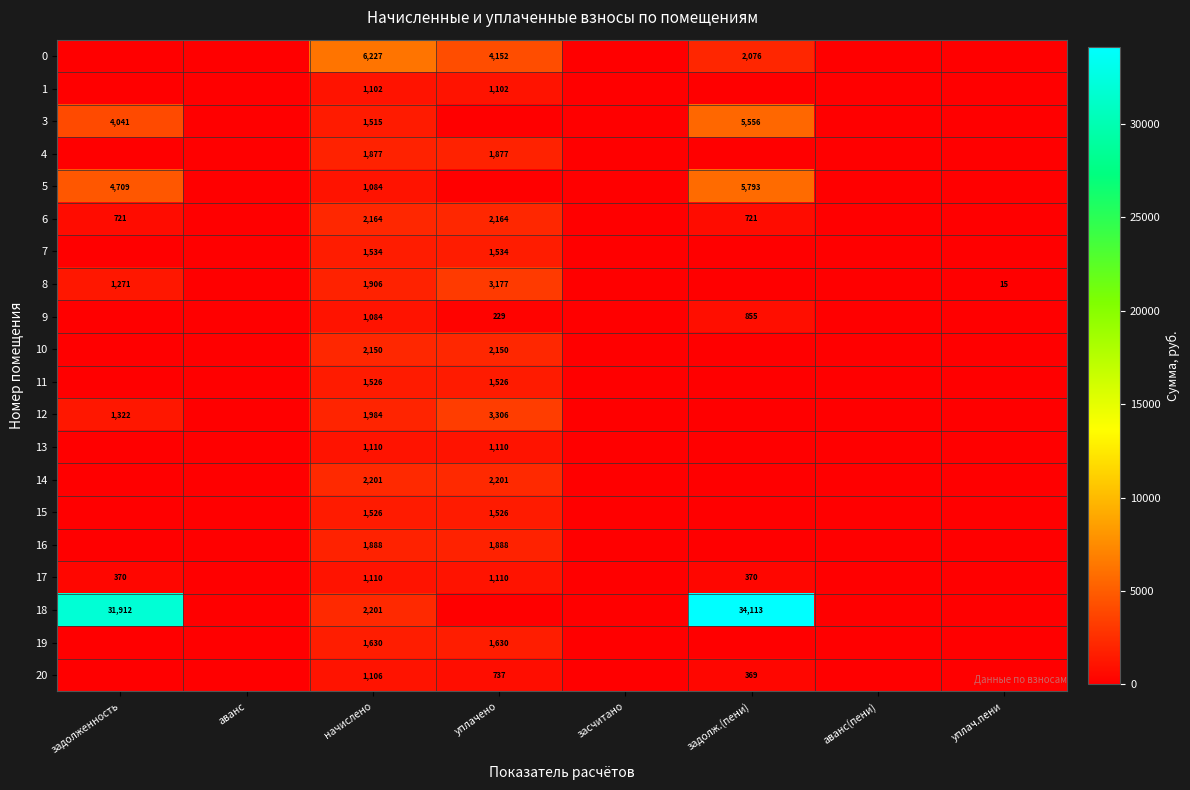

Is it true that 17 equals 1110 at начислено?

True